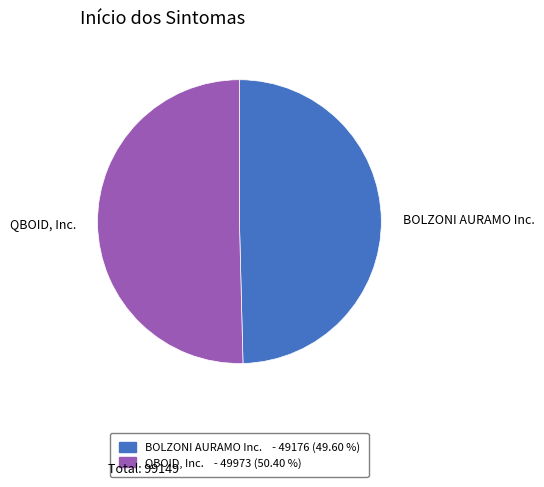

Which category has the biggest portion of the pie?

QBOID, Inc.